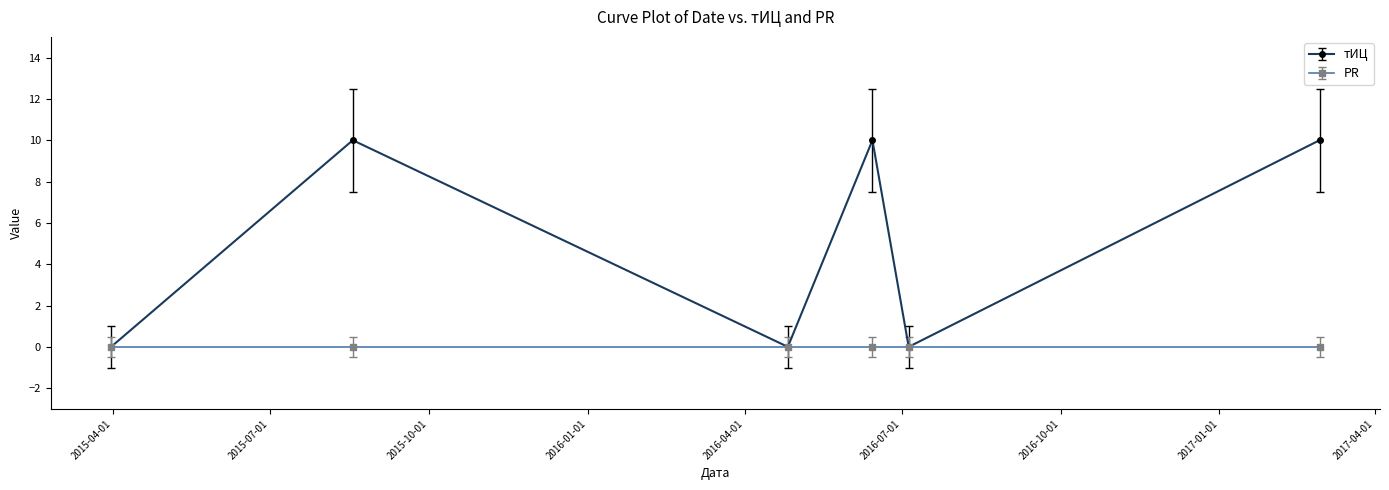

Count the number of data series in this chart.

2